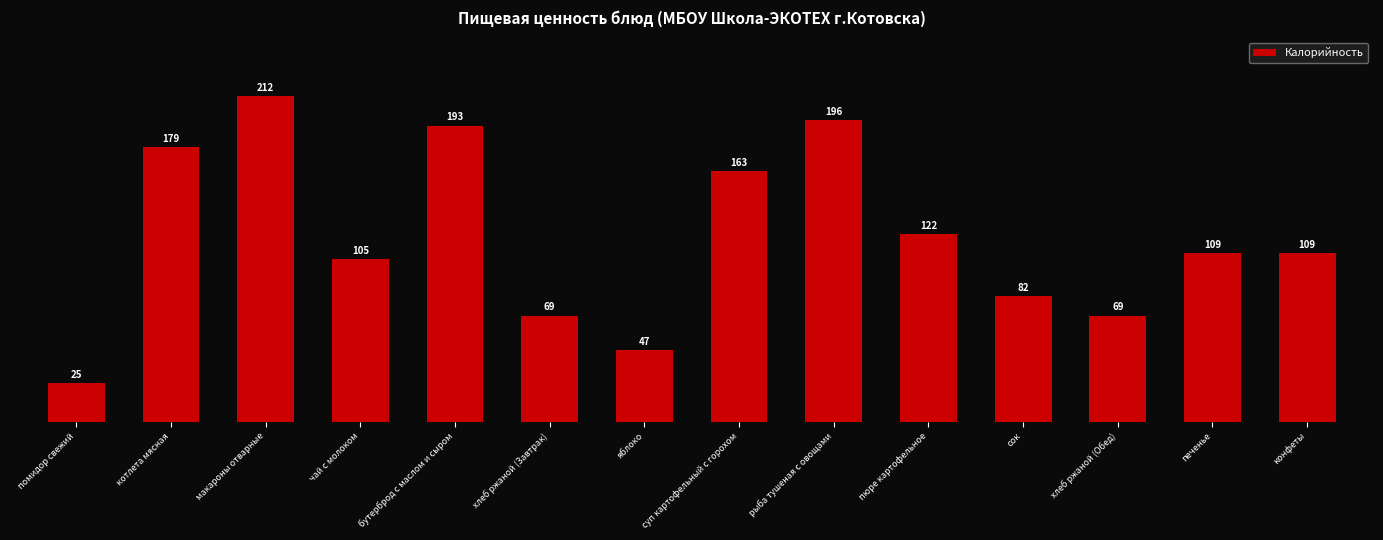

How many values exceed 109?

8